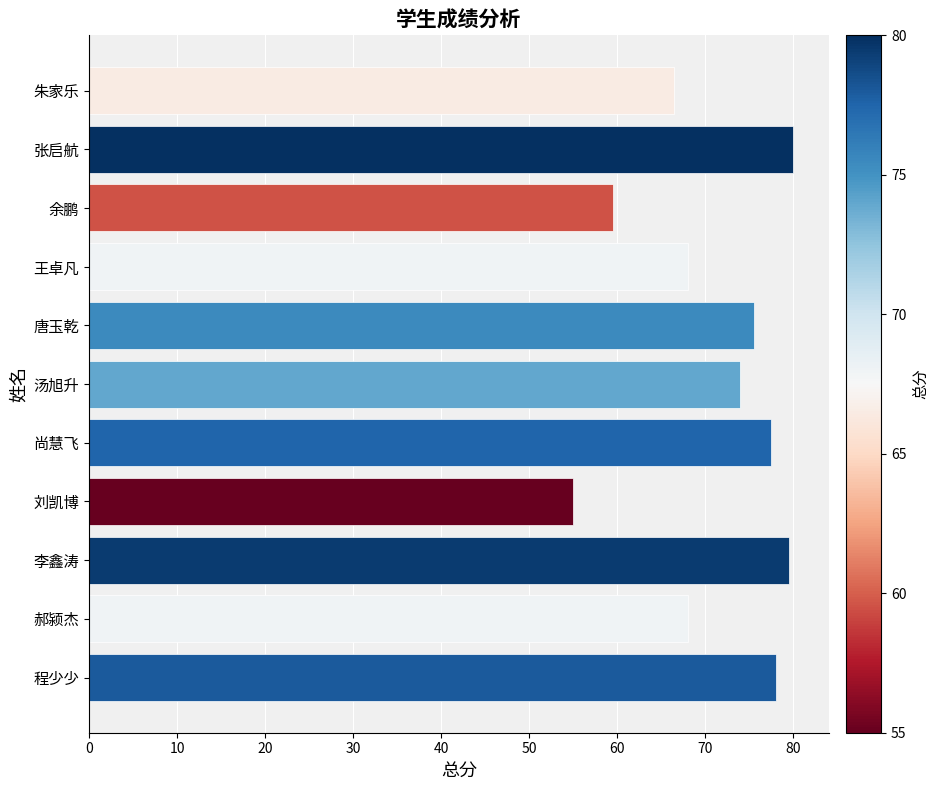

What is the difference between the maximum and minimum values?

25.0